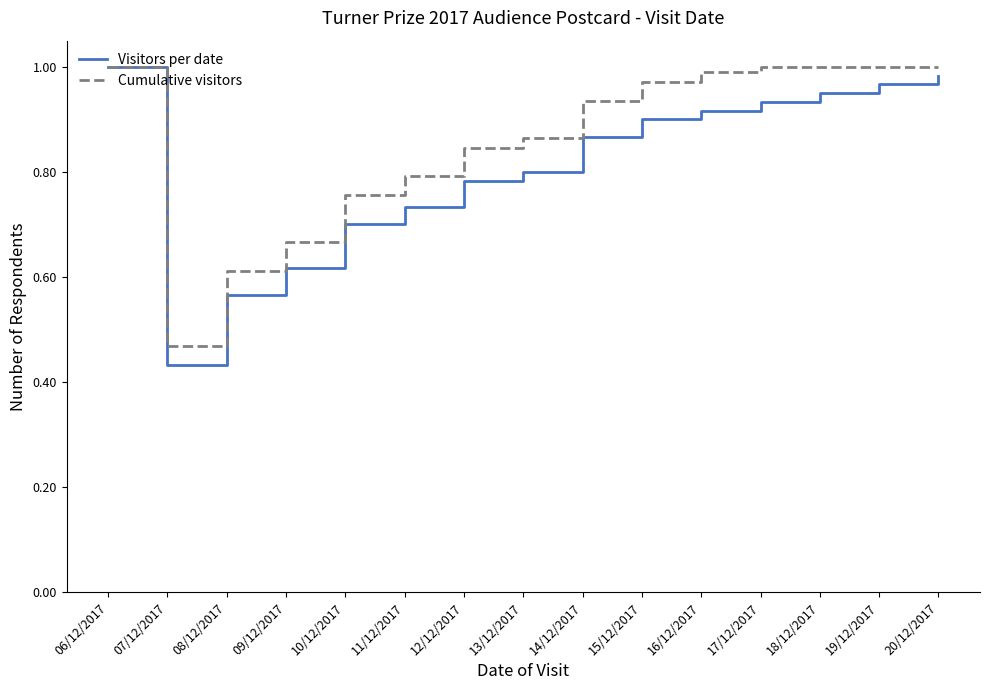

Which category has the lowest value in the Cumulative visitors series?

07/12/2017